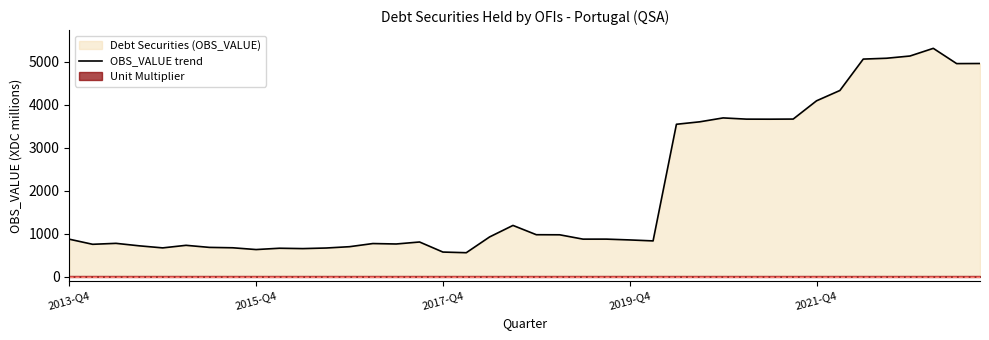

What is the difference between the maximum and minimum values?

4755.2